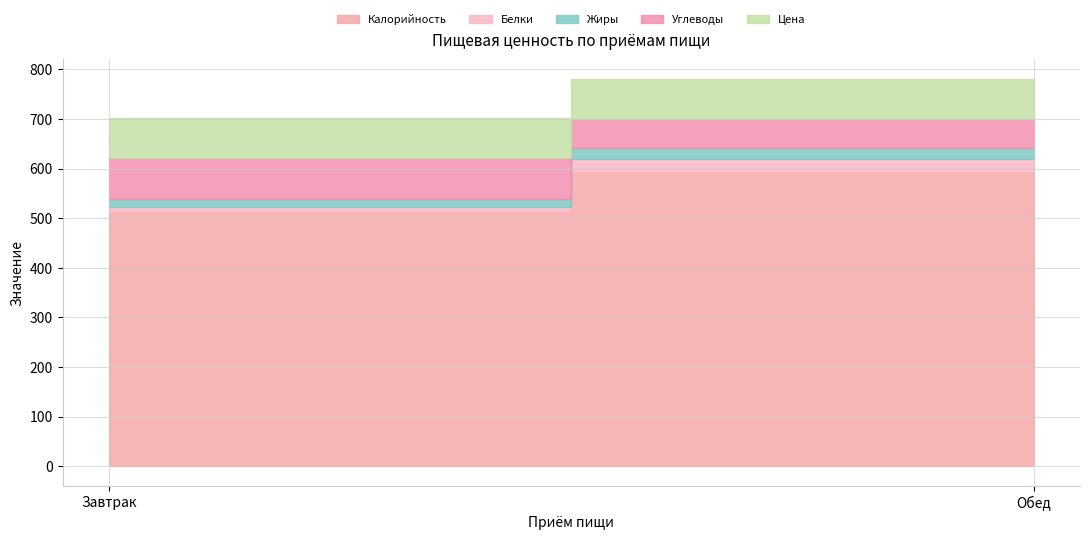

At Завтрак, list the series in order from largest to smallest.

Калорийность, Углеводы, Цена, Жиры, Белки